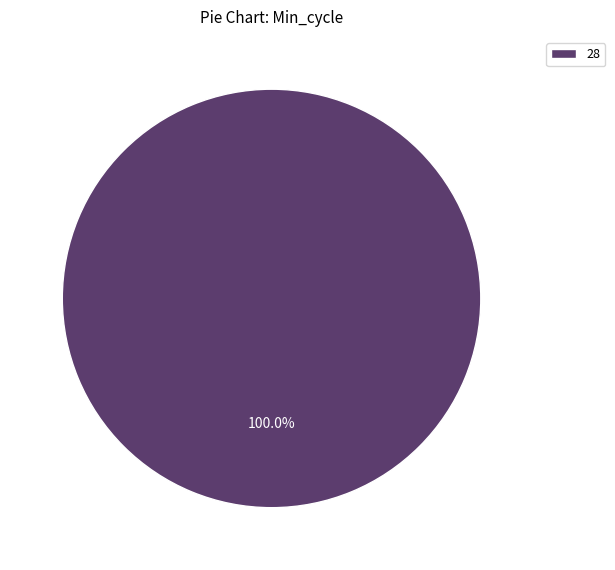

Rank the categories by value from lowest to highest.

28